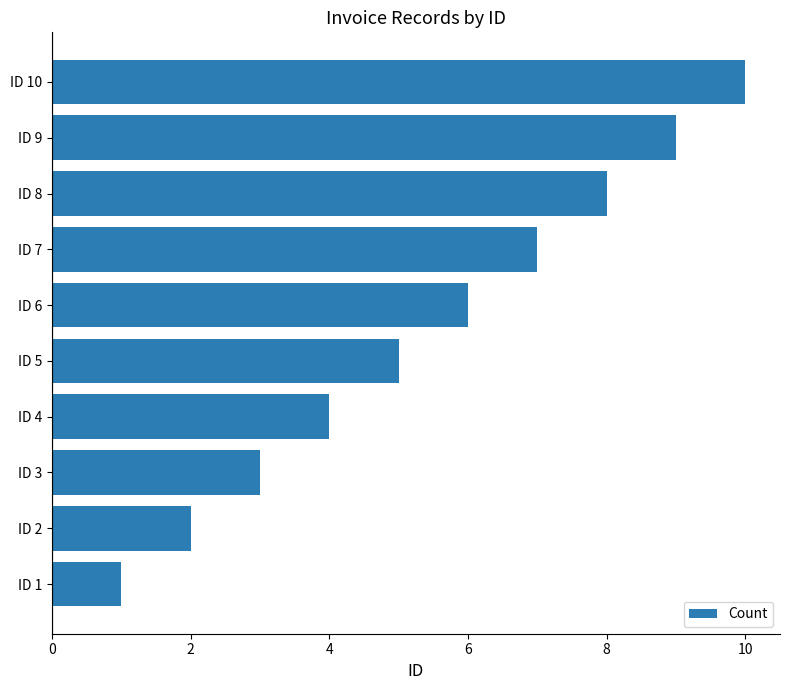

The value at ID 10 is 7. True or false?

False